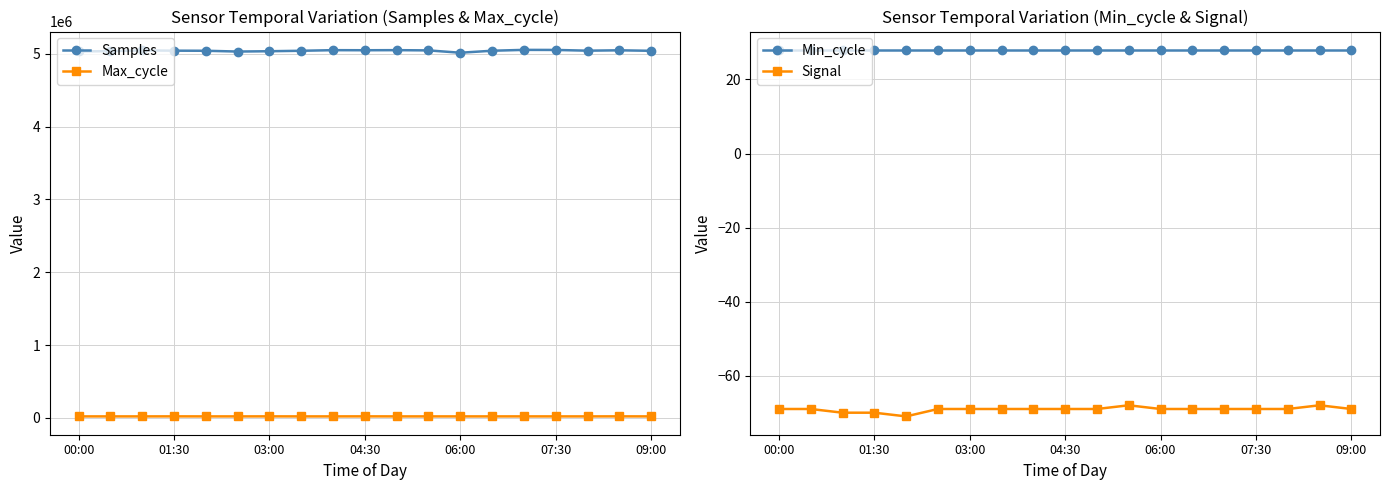

How many lines are shown in the chart?

4